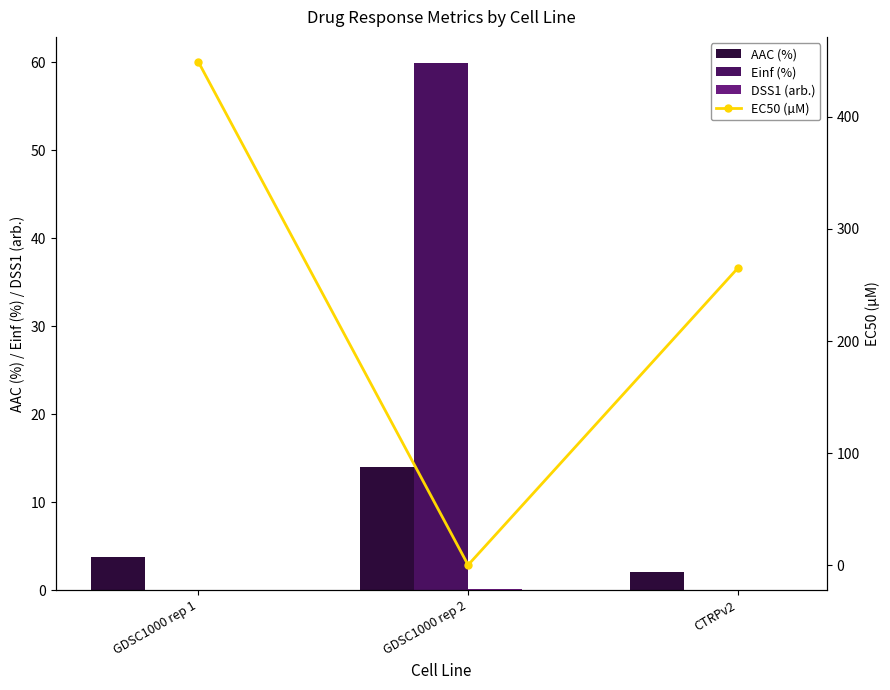

Is it true that DSS1 (arb.) equals 0.1 at GDSC1000 rep 2?

False